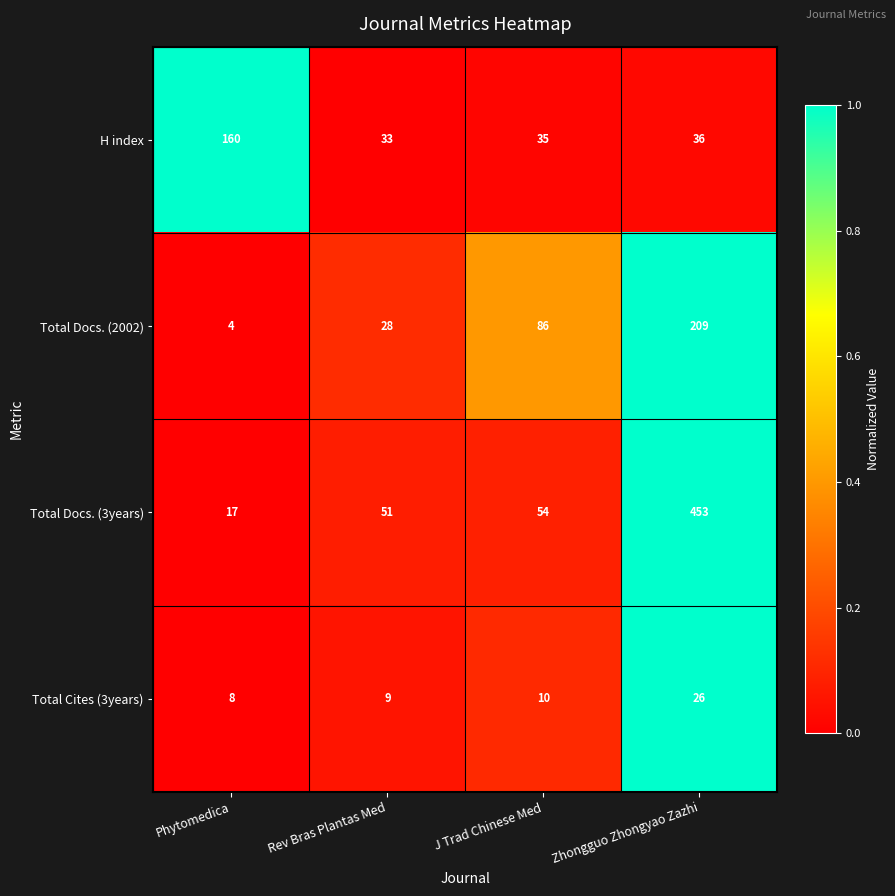

How many series are shown in this chart?

4